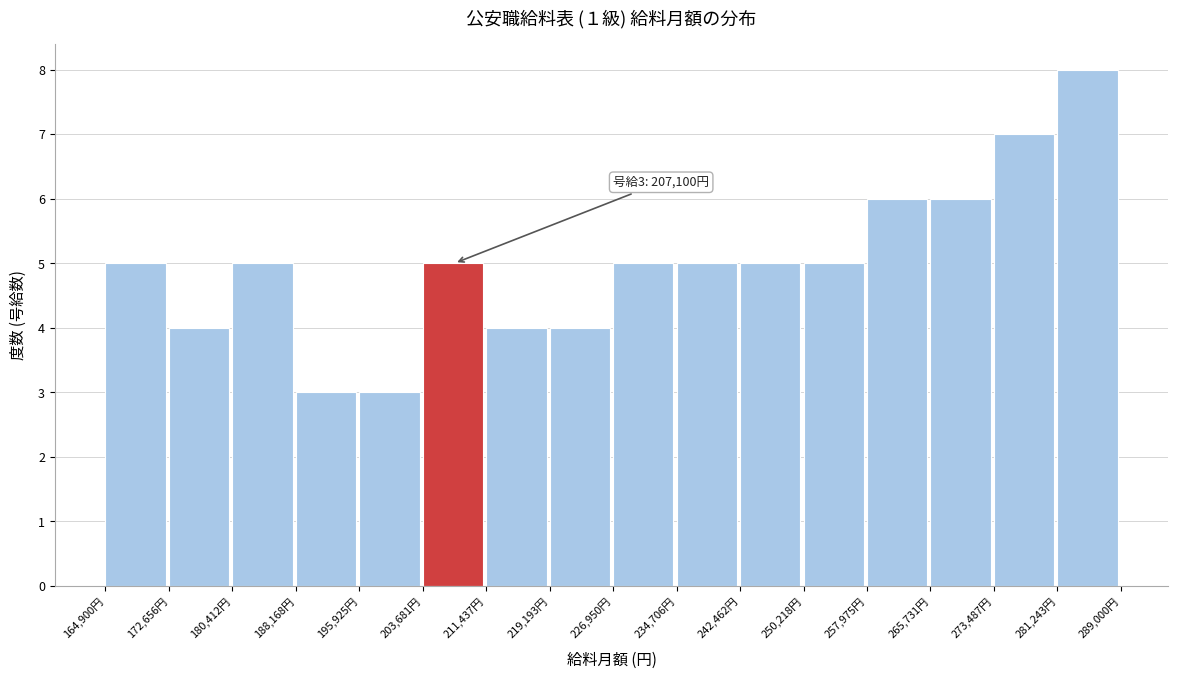

Which range on the x-axis has the tallest bar?

281000 to 289000